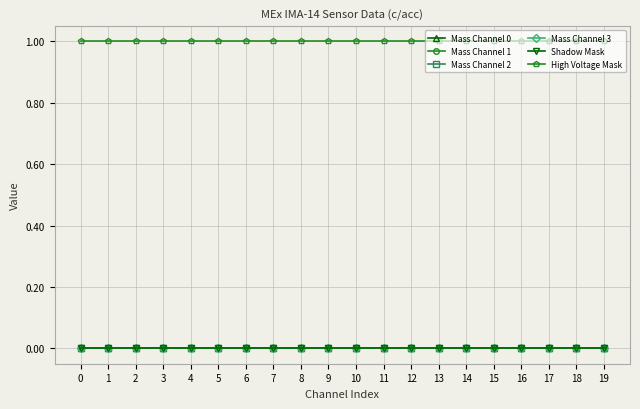

Is the value of Shadow Mask at 0 greater than the value of High Voltage Mask at 4?

No